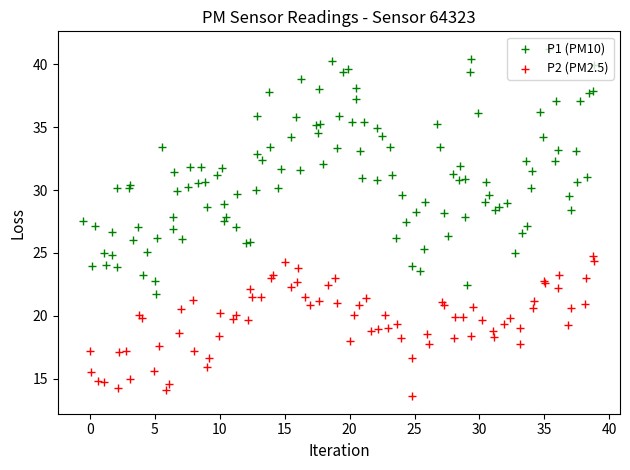

Which series has the widest spread of Y values?

P1 (PM10)